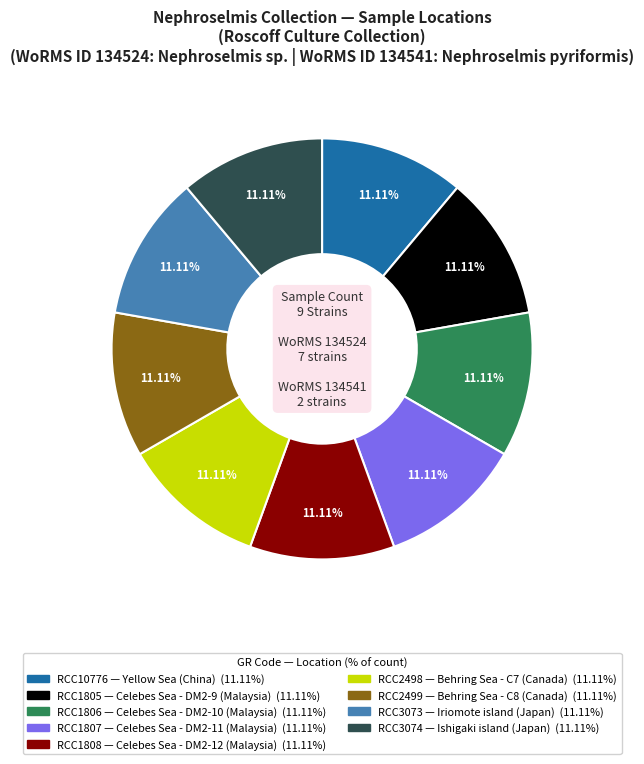

Is there a majority slice in this chart?

No